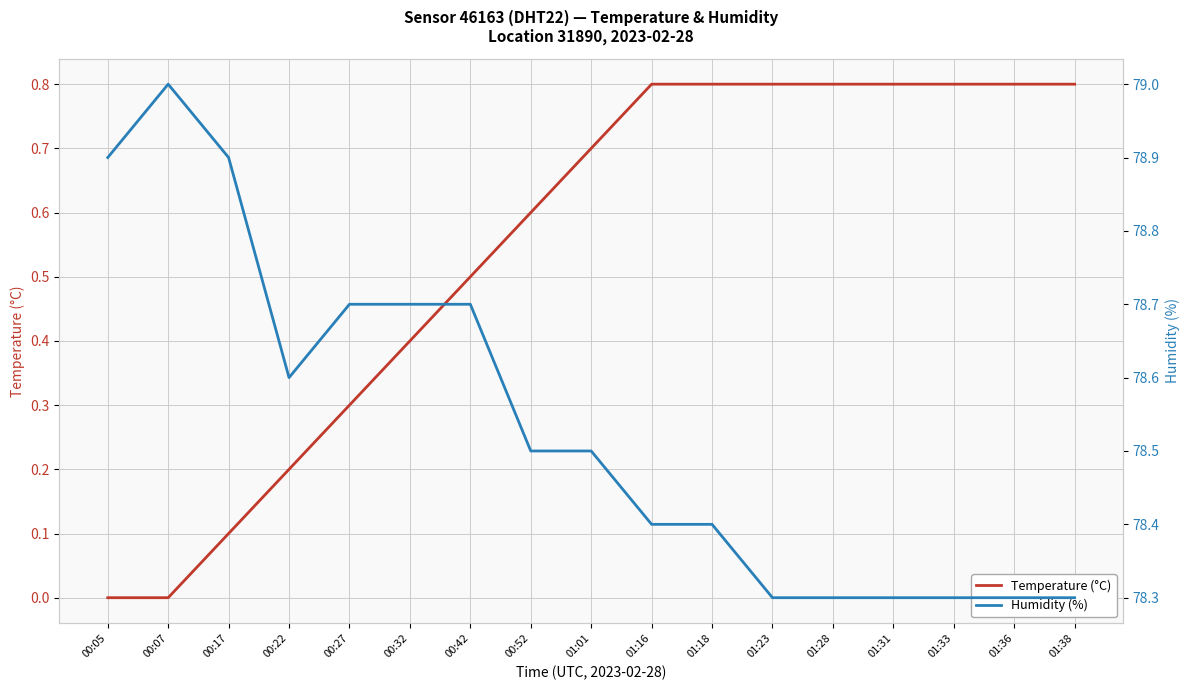

List the labels in order of Humidity (%) value, smallest first.

01:23, 01:28, 01:31, 01:33, 01:36, 01:38, 01:16, 01:18, 00:52, 01:01, 00:22, 00:27, 00:32, 00:42, 00:05, 00:17, 00:07